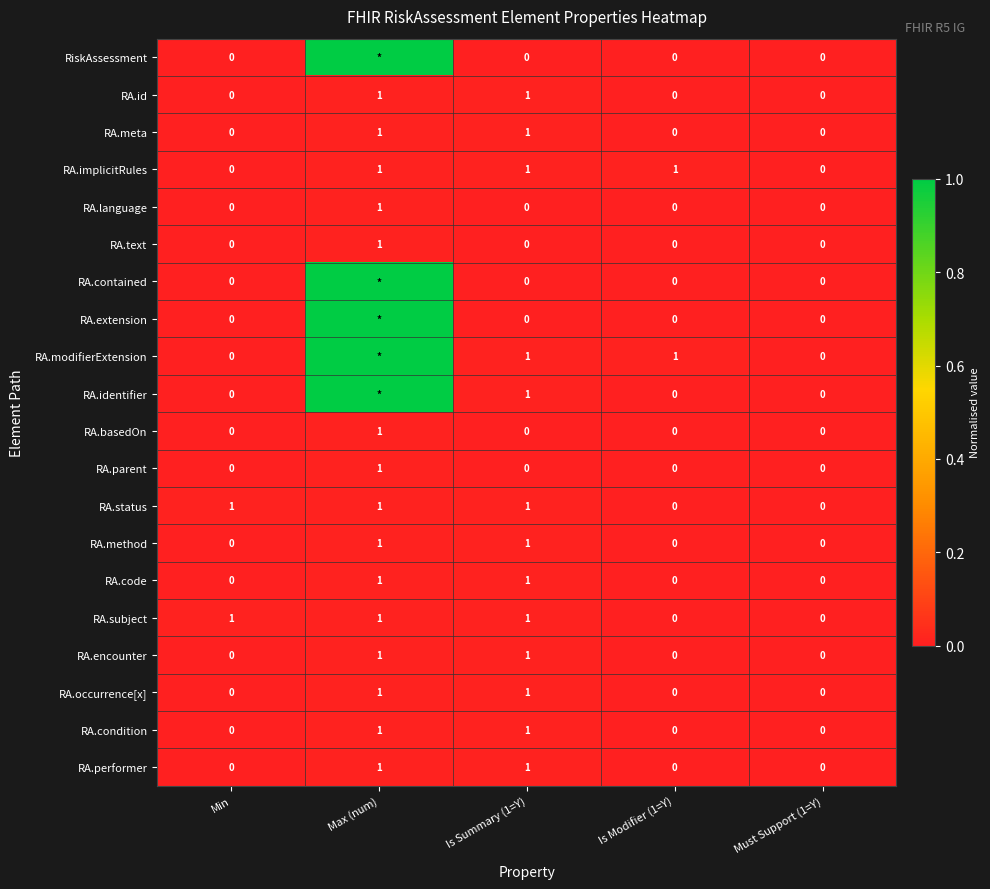

At which label does RA.language reach its peak?

Max (num)